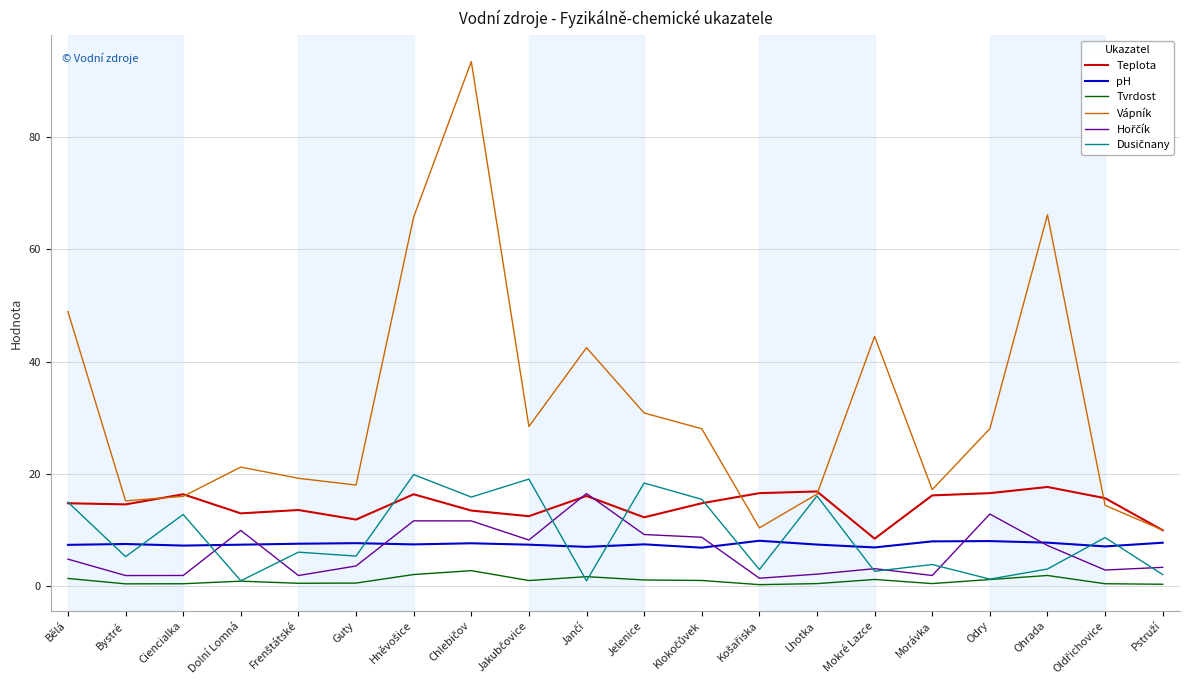

Which series has the largest total across all categories?

Vápník